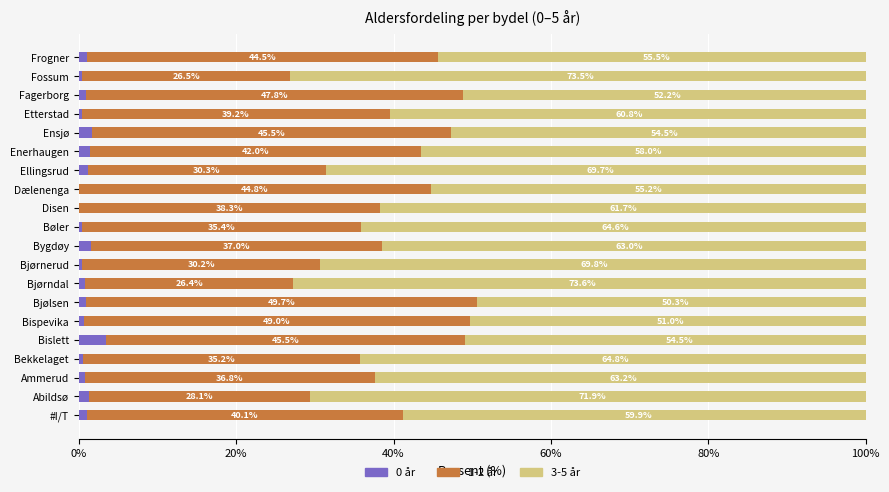

What are all the series names shown in the legend?

0 år, 1-2 år, 3-5 år